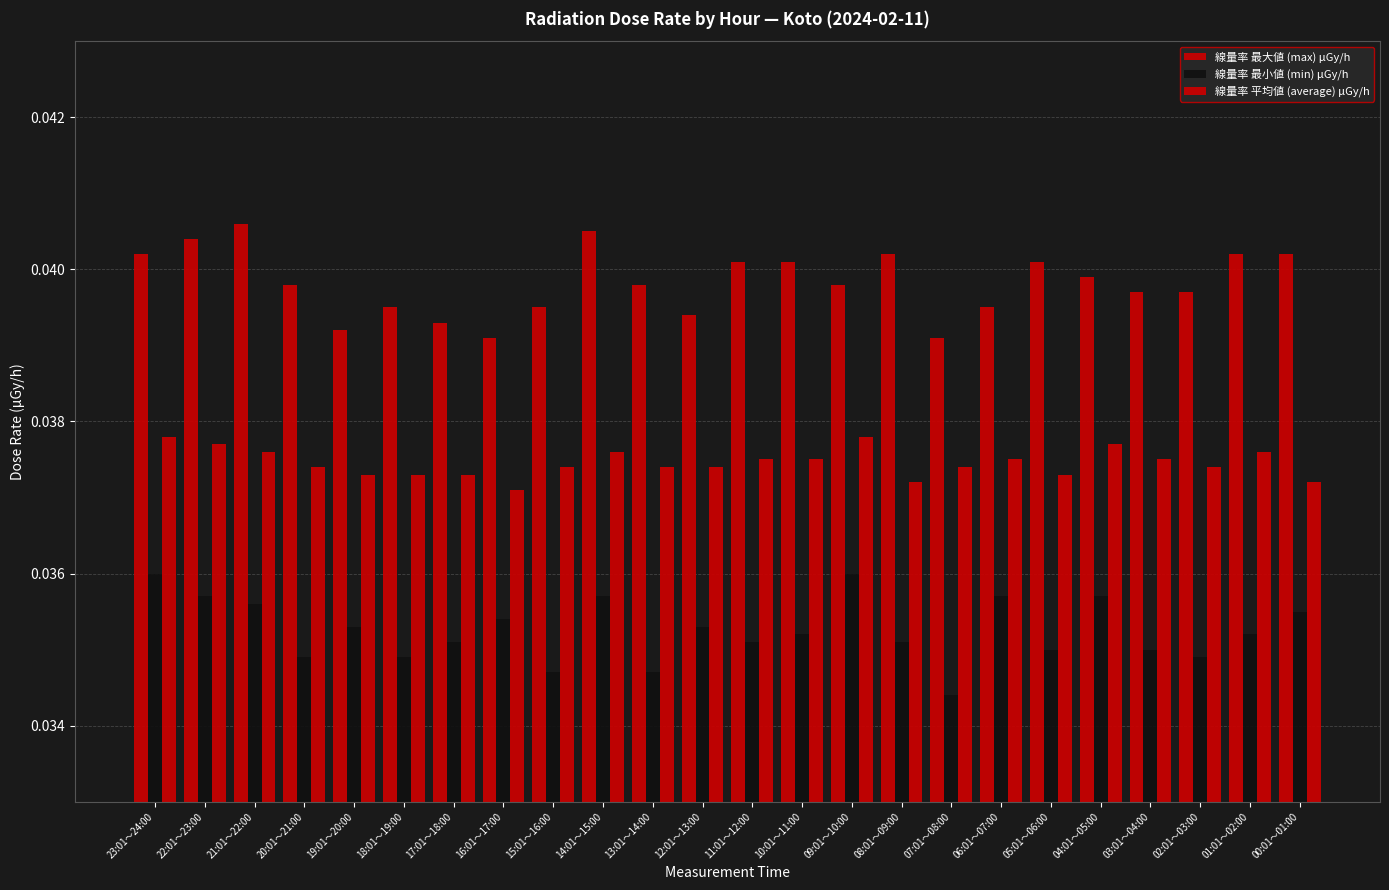

How many categories are shown in the chart?

24